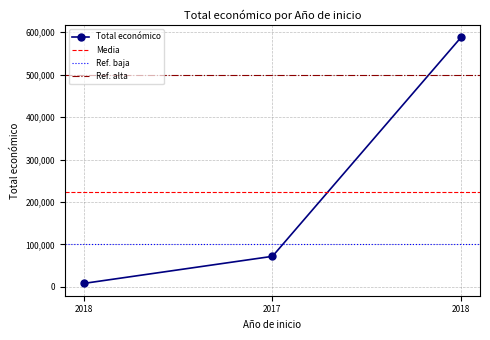

What is the difference between the second highest and minimum values?

63840